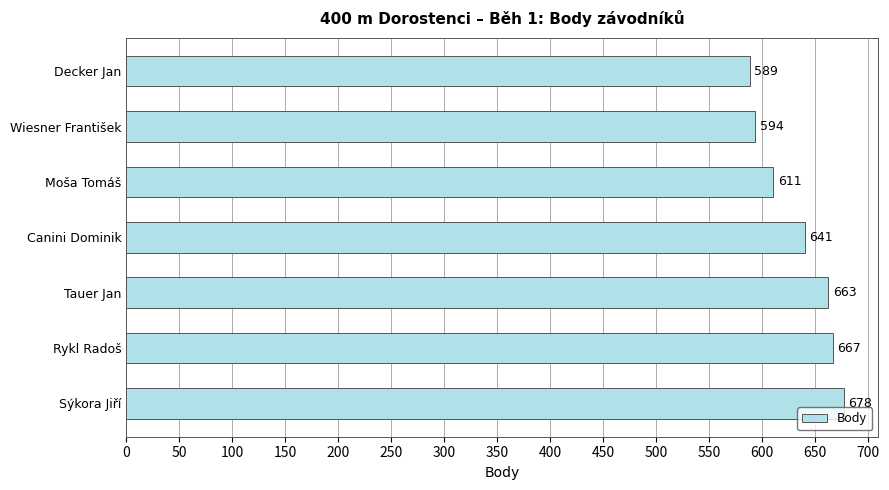

What is the ratio of the value at Decker Jan to the value at Sýkora Jiří?

0.9